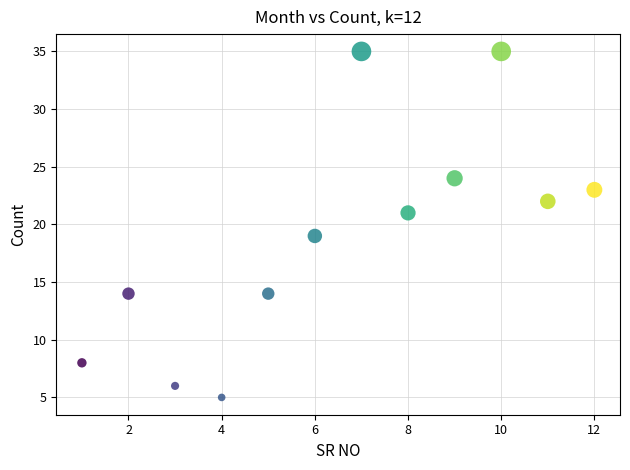

What is the range of Y values (max minus min)?

30